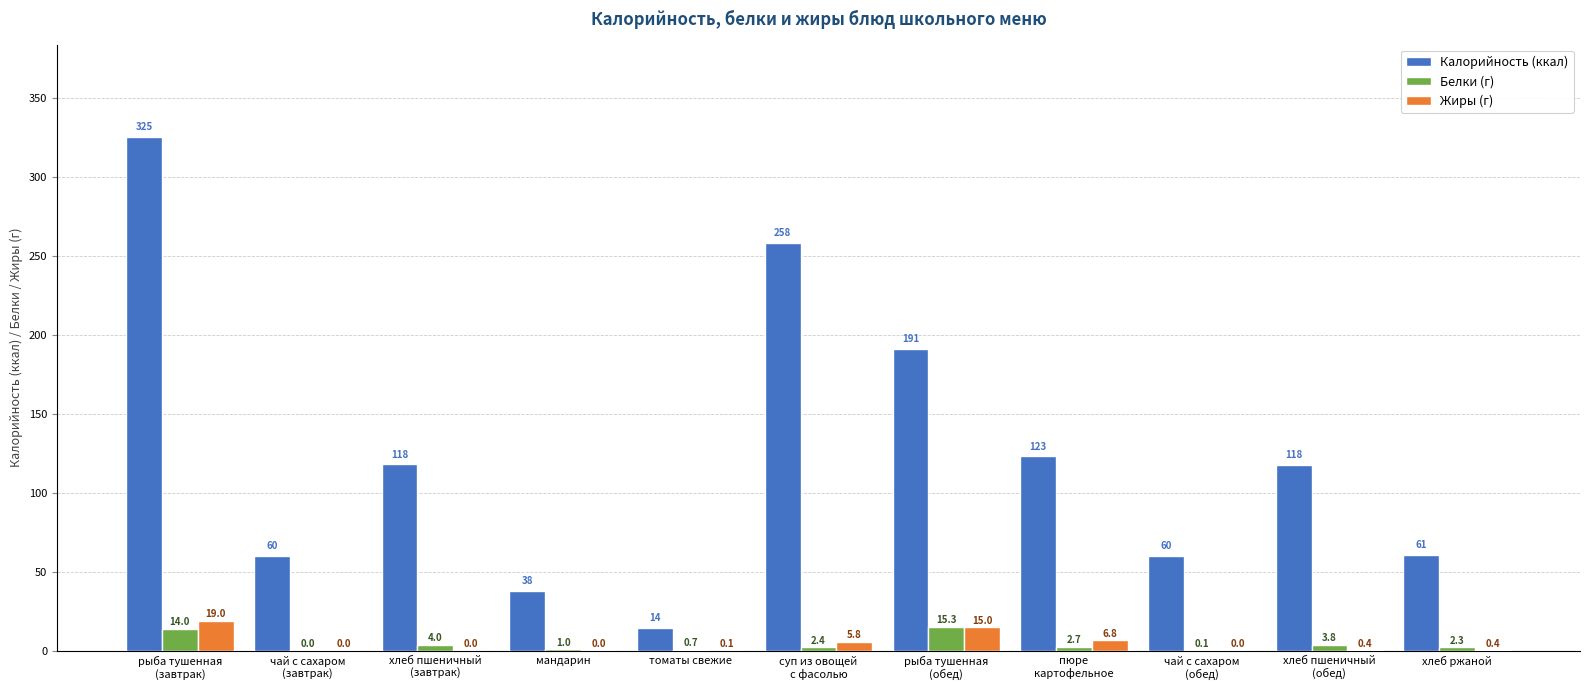

The Калорийность (ккал) series shows 80.8 at хлеб ржаной. True or false?

False